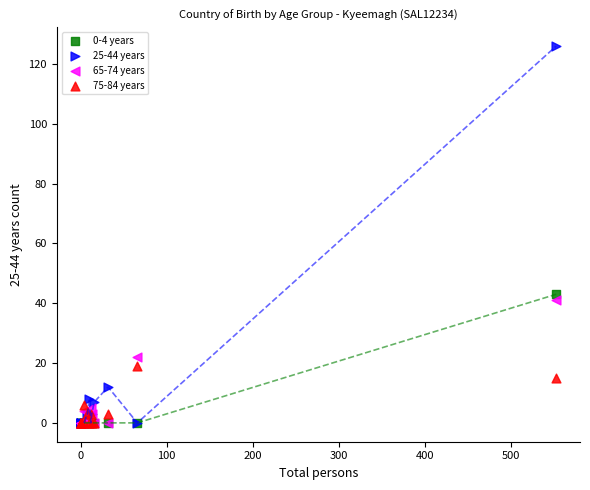

Across all series, what Y value is closest to 63?

43